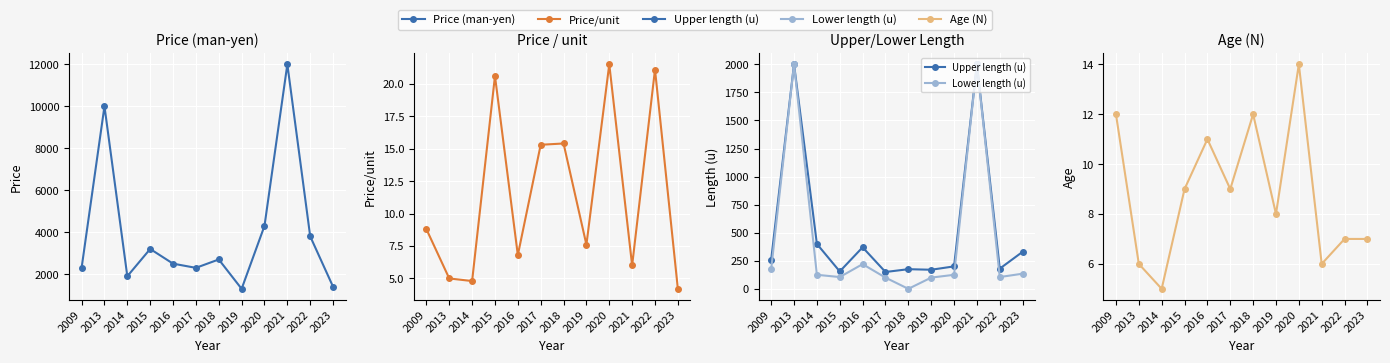

The Upper length (u) series shows 155.0 at 2015. True or false?

True